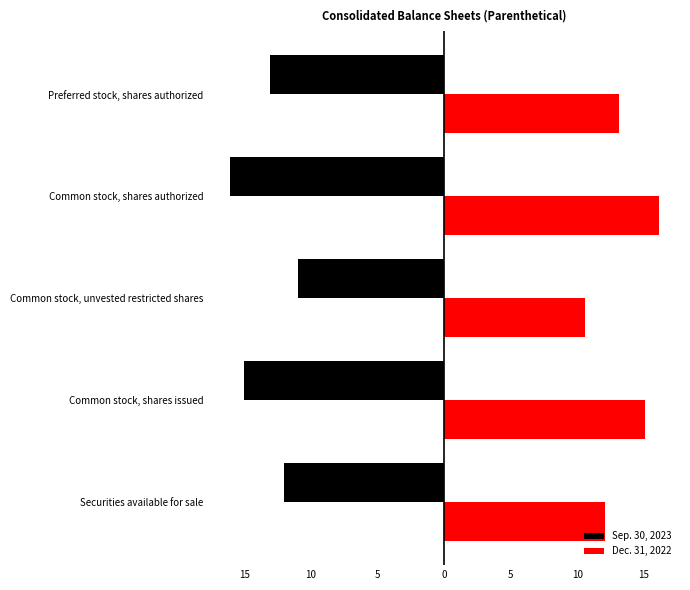

What are all the series names shown in the legend?

Sep. 30, 2023, Dec. 31, 2022